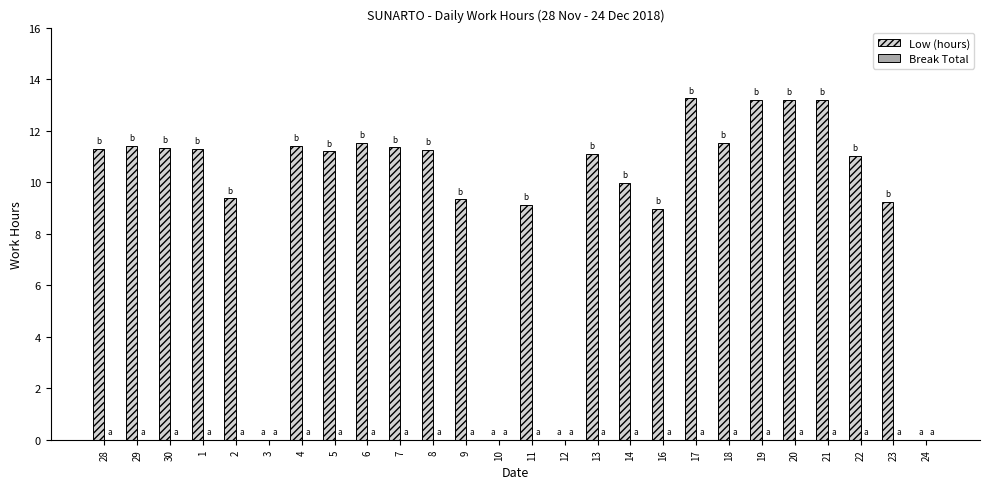

What is the change in value from 14 to 21?

+3.2